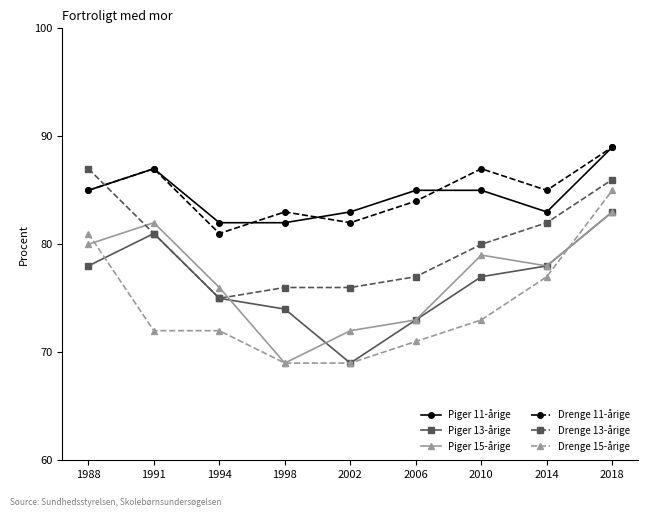

What are all the series names shown in the legend?

Piger 11-årige, Piger 13-årige, Piger 15-årige, Drenge 11-årige, Drenge 13-årige, Drenge 15-årige